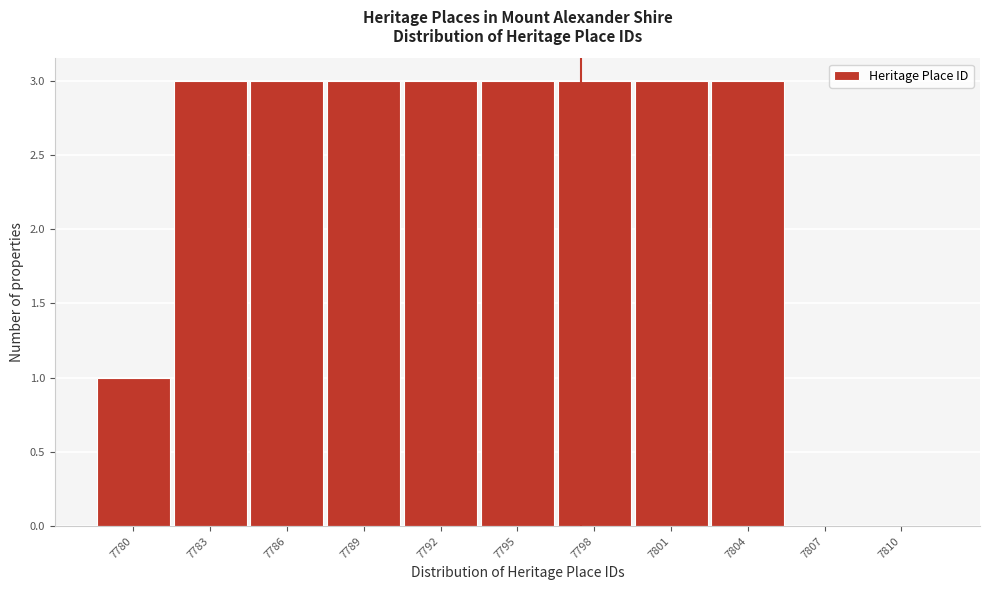

Reading right to left, extract all data points from this chart.

7810=0	7807=0	7804=3	7801=3	7798=3	7795=3	7792=3	7789=3	7786=3	7783=3	7780=1